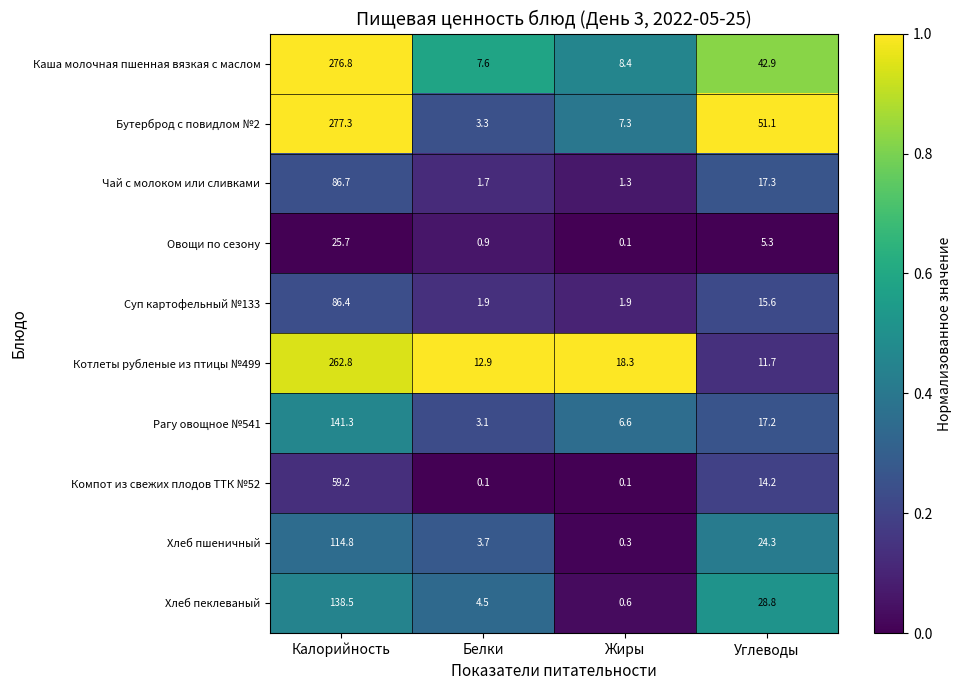

Where does the Суп картофельный №133 series first go above 15?

Калорийность